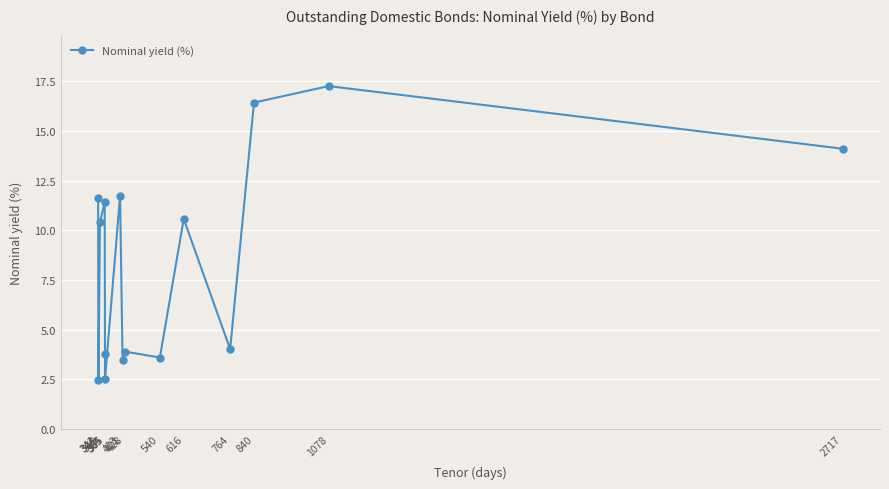

Read the value at 764.

4.0